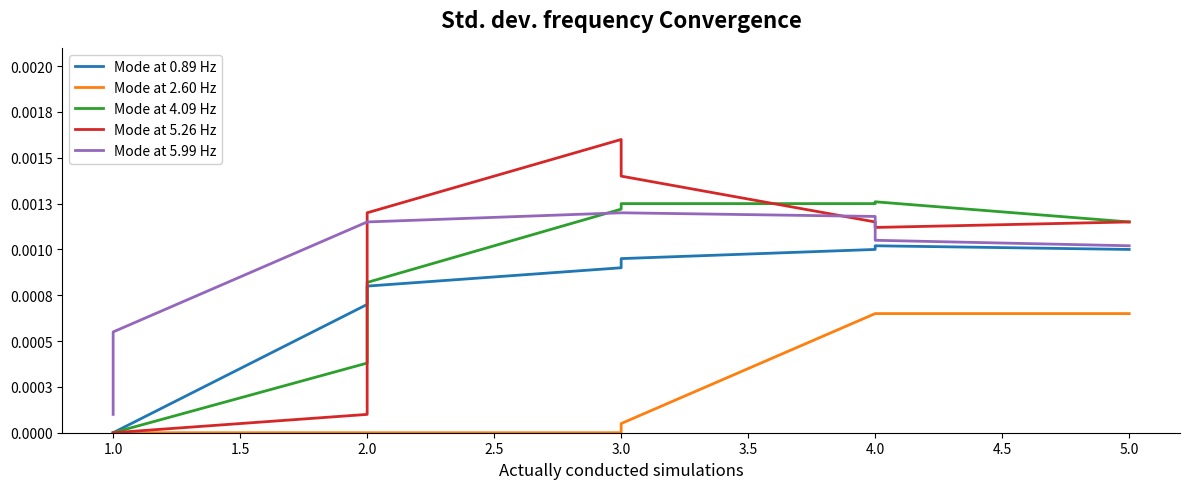

The value of Mode at 2.60 Hz at 2.0 is 0.0. True or false?

True